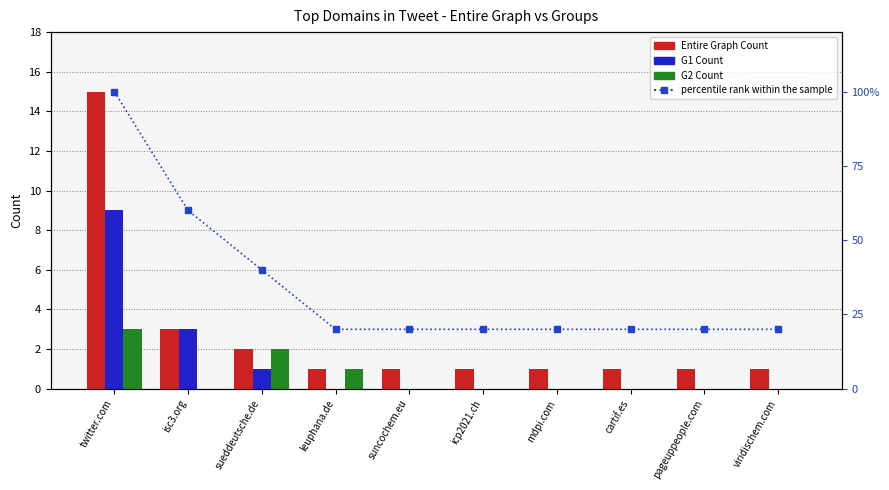

Between twitter.com and mdpi.com, which series saw the biggest shift?

percentile rank within the sample